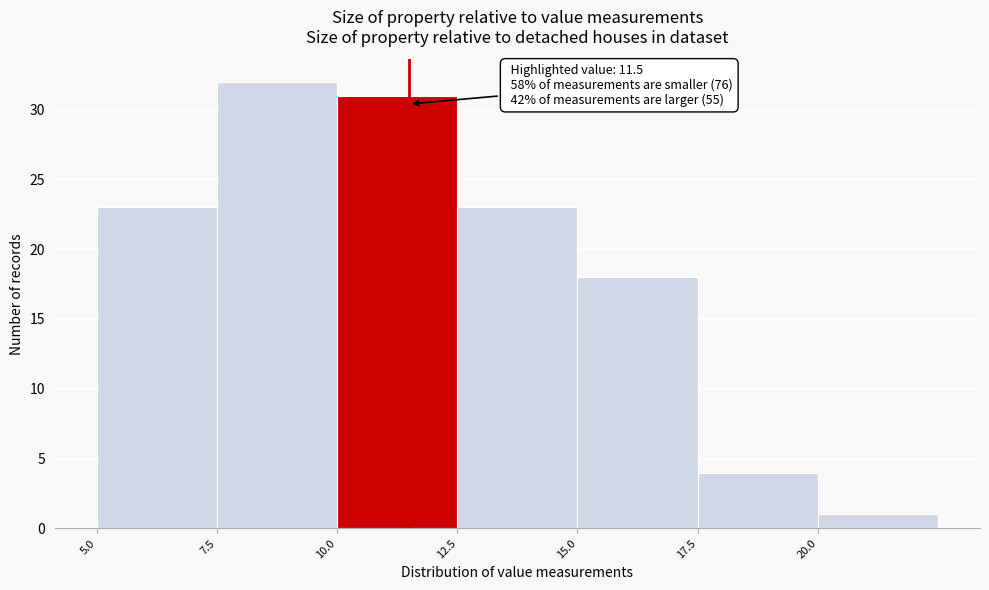

Which range on the x-axis has the tallest bar?

7.5 to 10.0